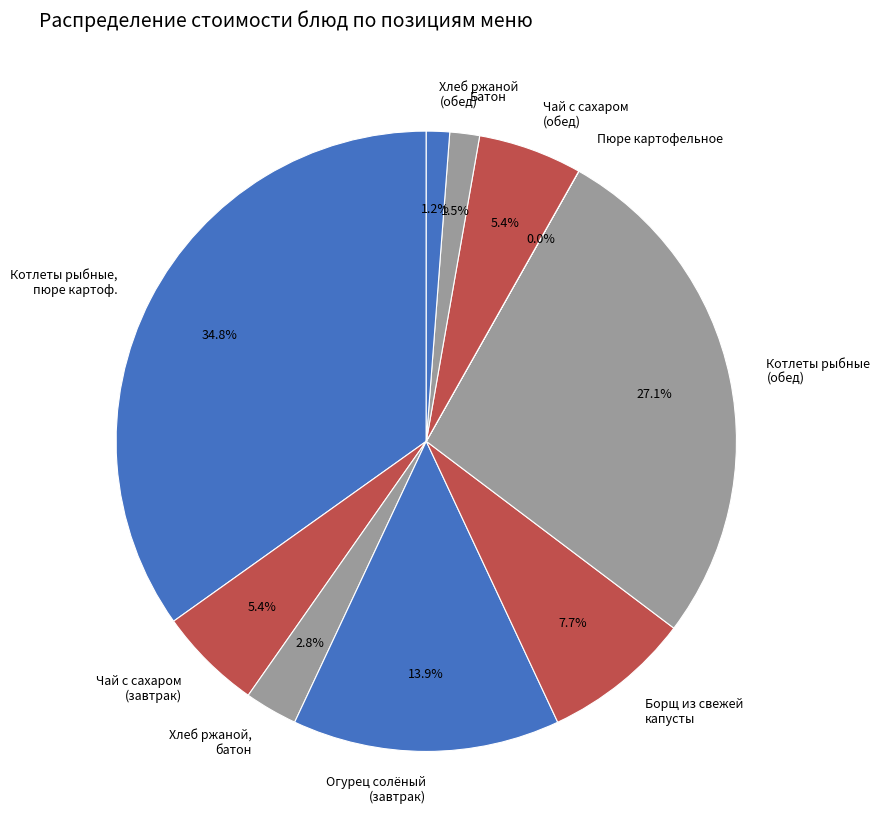

What is the ratio of the value at Огурец солёный (завтрак) to the value at Борщ из свежей капусты?

1.8